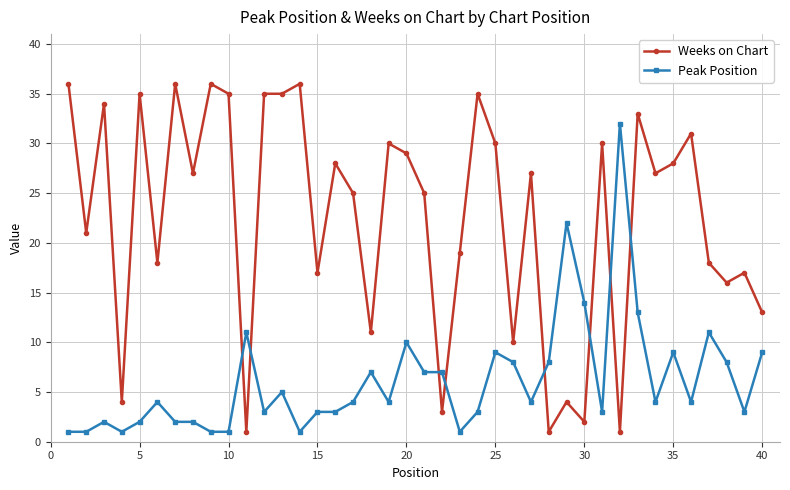

Which series has the largest total across all categories?

Weeks on Chart